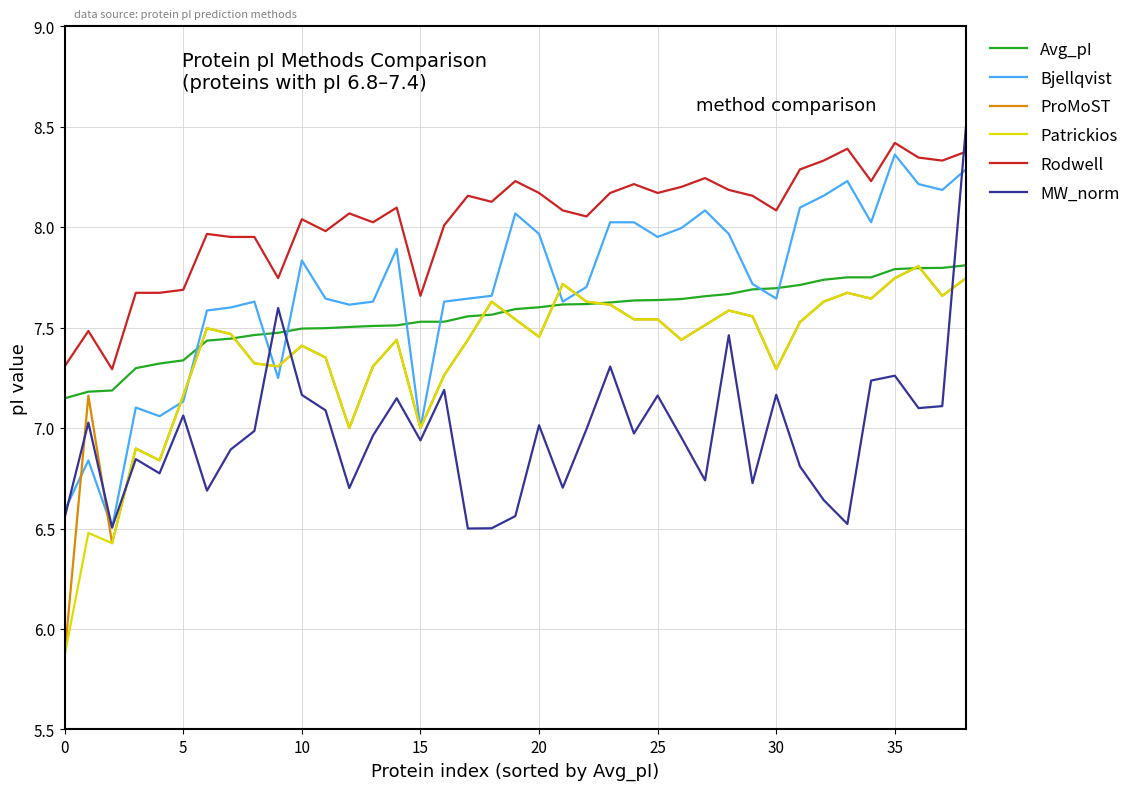

True or false: Avg_pI and ProMoST cross at least once.

True